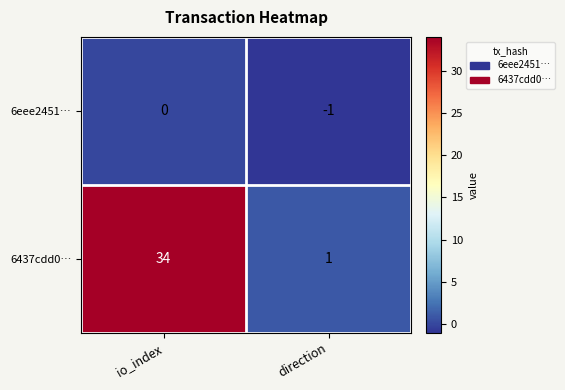

What is the maximum value shown in the chart?

34